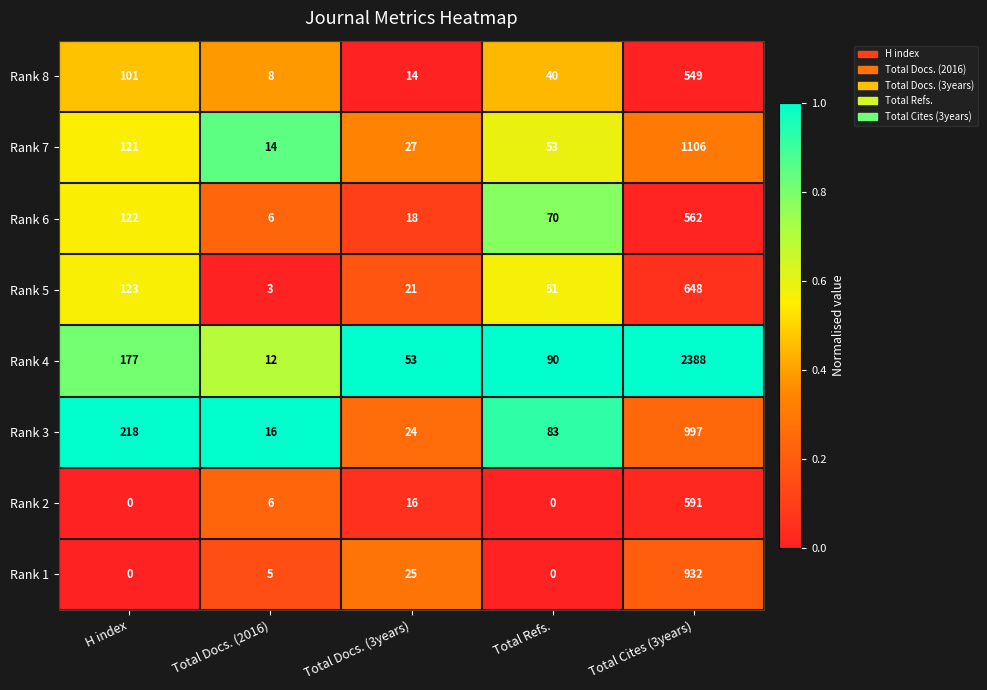

What is the total value across all series at H index?

862